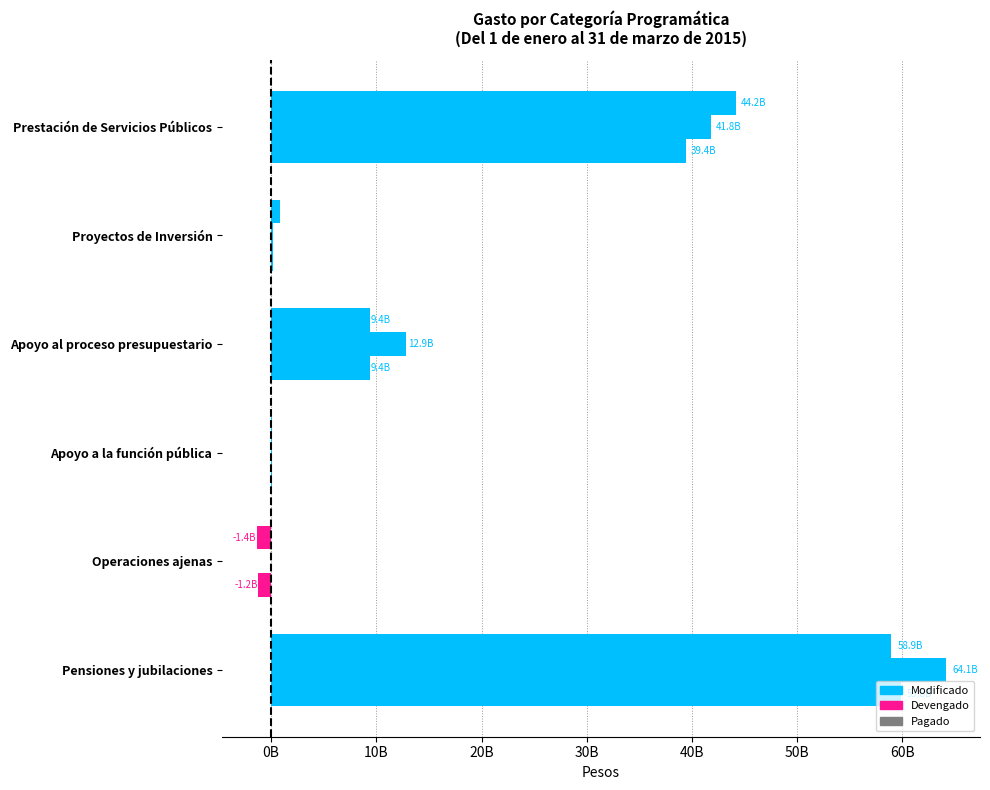

What is the minimum value shown in the chart?

-1381492650.0